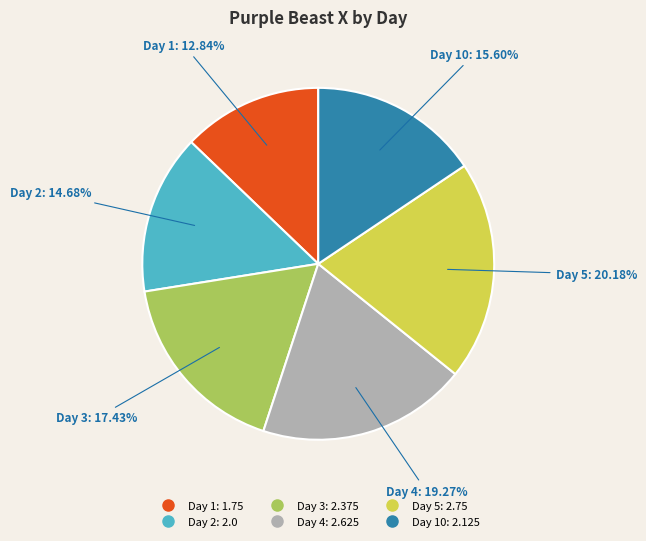

Count the number of slices in the pie.

6